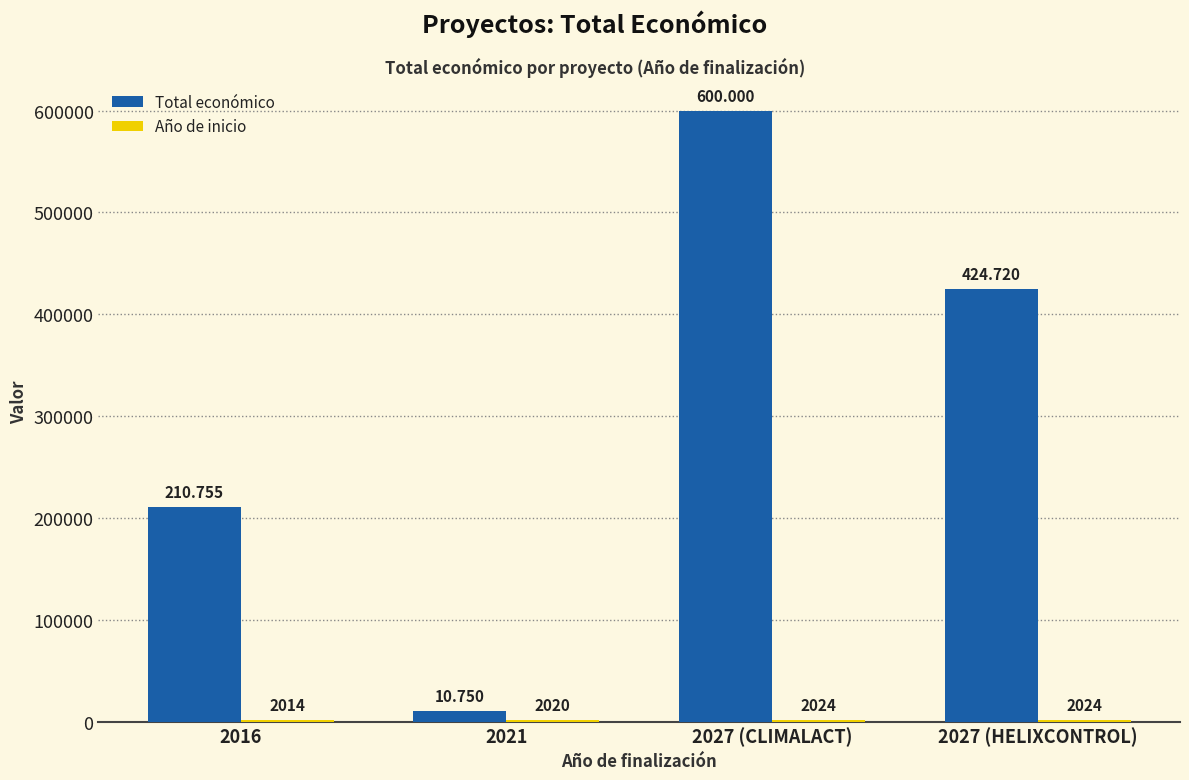

Which series has the largest range (max minus min)?

Total económico